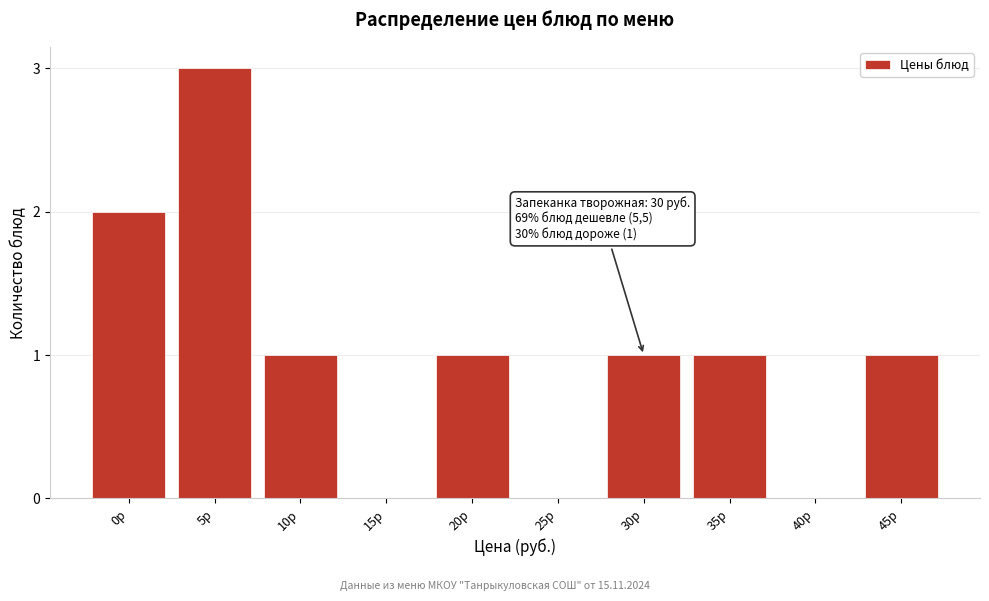

Reading right to left, transcribe all the data shown in this chart.

45р=1	40р=0	35р=1	30р=1	25р=0	20р=1	15р=0	10р=1	5р=3	0р=2